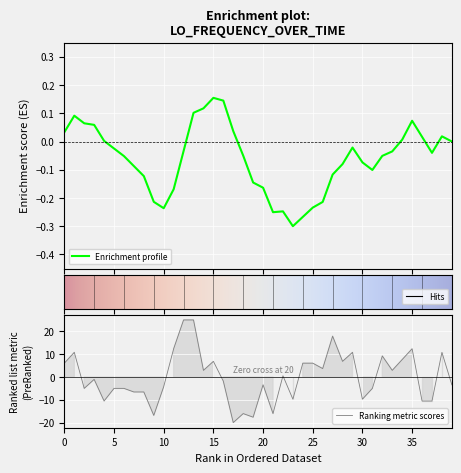

What is the smallest value displayed?

-20.0